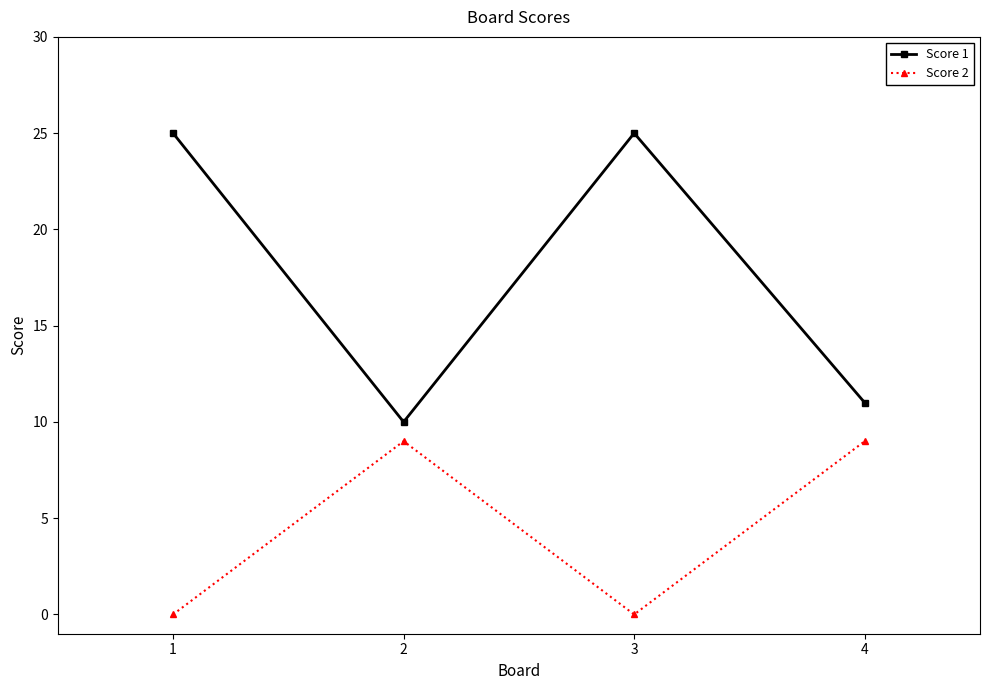

Reading right to left, what are all the values shown in this chart?

Score 1: 4=11	3=25	2=10	1=25
Score 2: 4=9	3=0	2=9	1=0